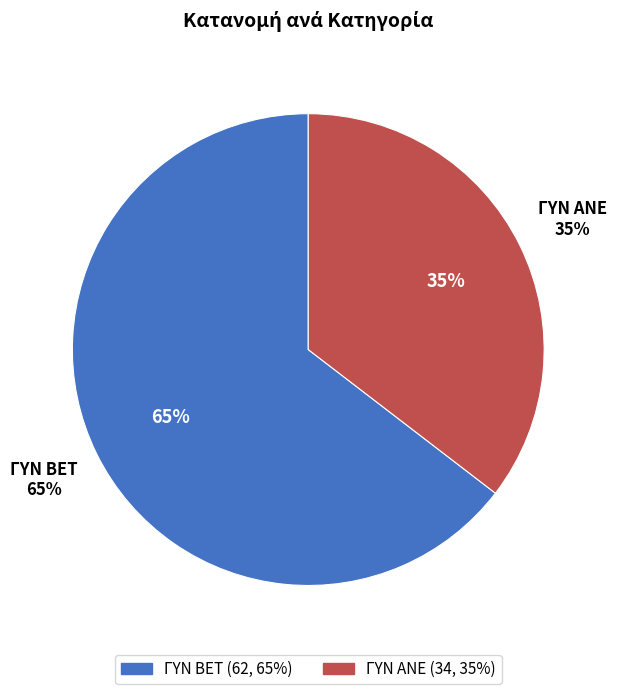

True or false: ΓΥΝ ΑΝΕ accounts for 35% of the total.

True